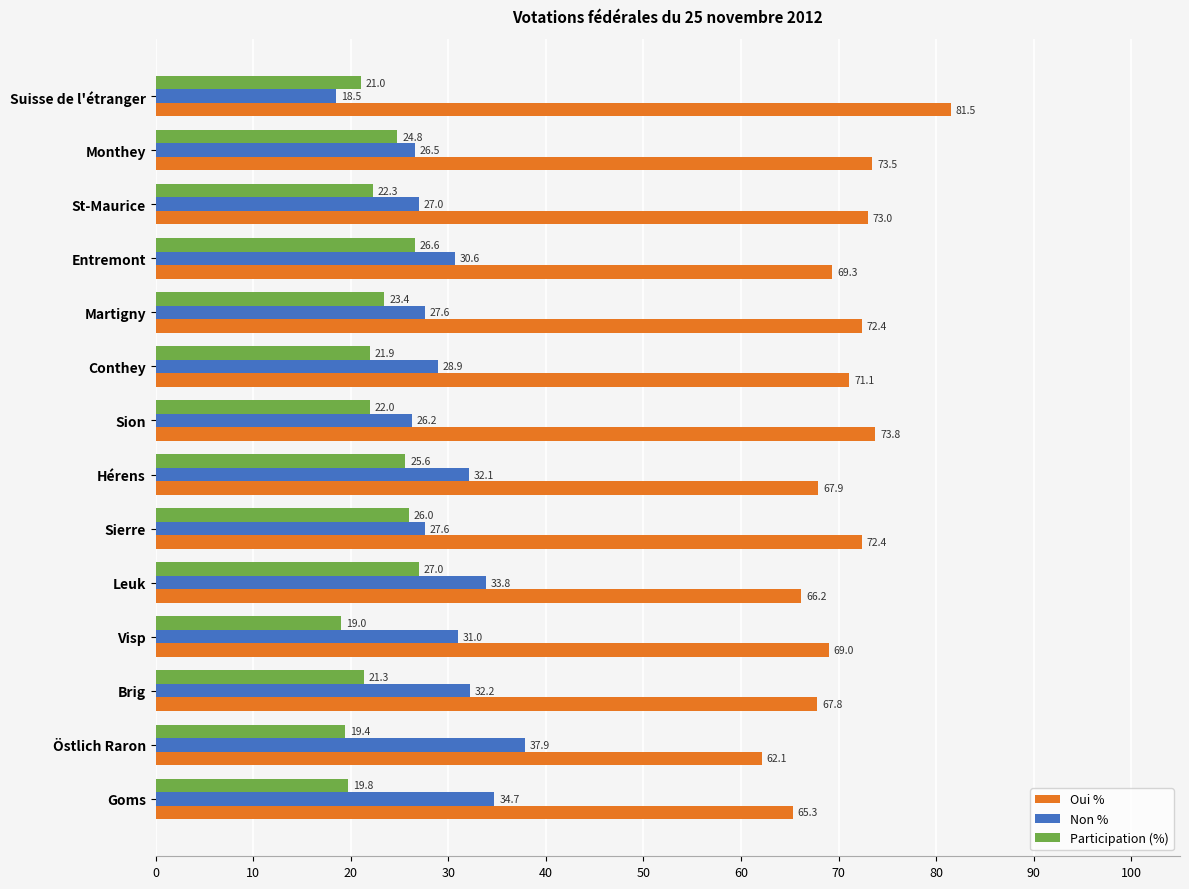

Which category has the highest value in the Oui % series?

Suisse de l'étranger